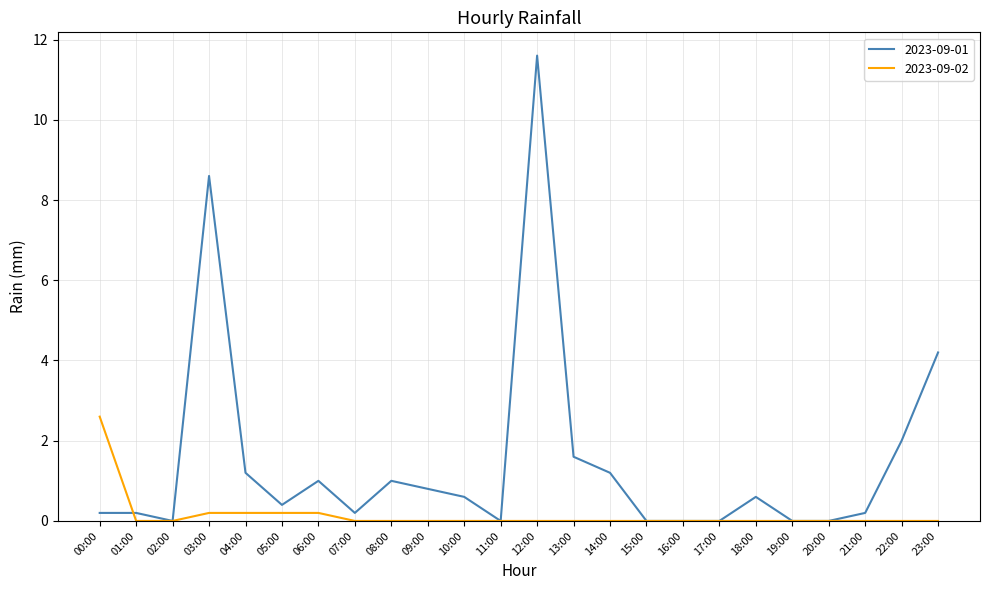

Is the value of 2023-09-01 at 19:00 greater than the value of 2023-09-02 at 04:00?

No